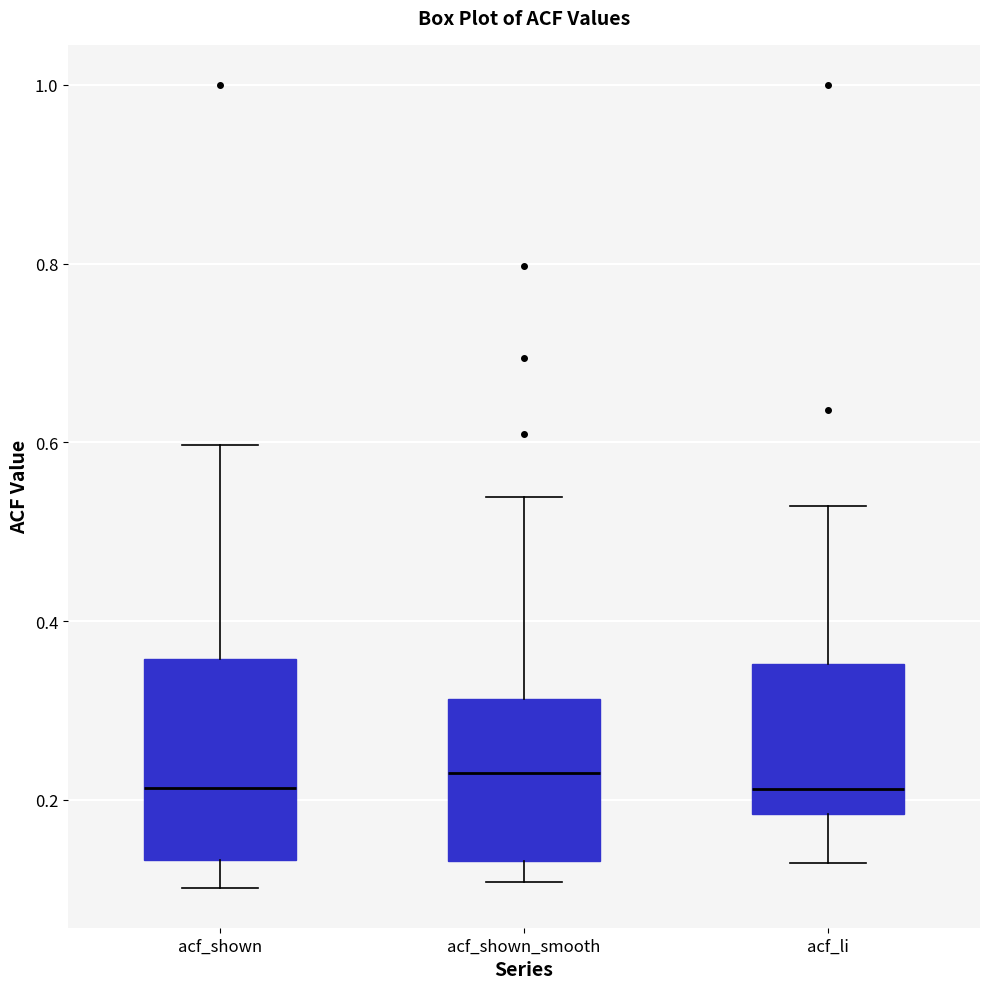

Where does the upper whisker of the box for acf_li end on the y-axis? The values are not printed on the chart, so give them approximately, as read against the axis.

0.52